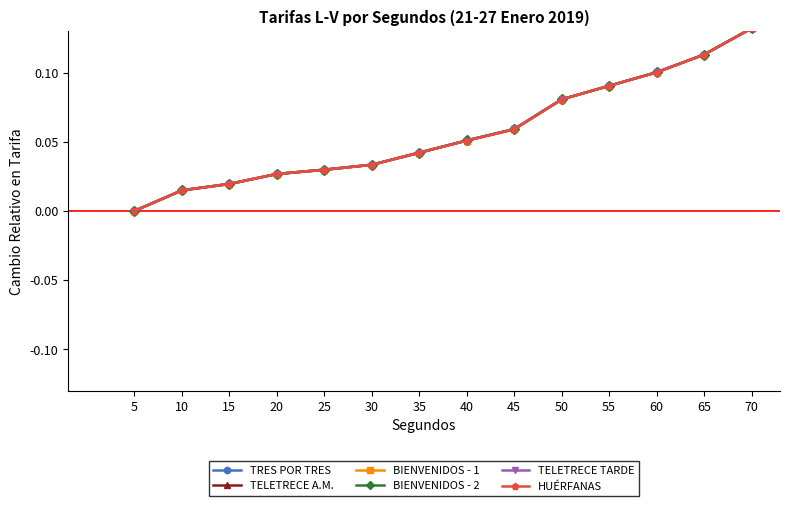

Is this an area chart (filled region under the line)?

No